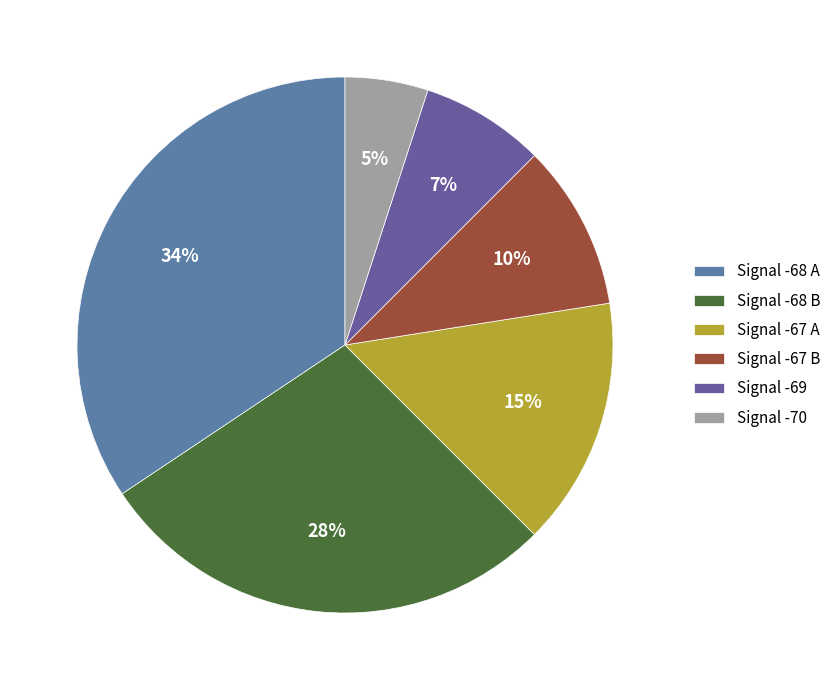

Do Signal -67 A and Signal -70 together represent more than half of the pie?

No